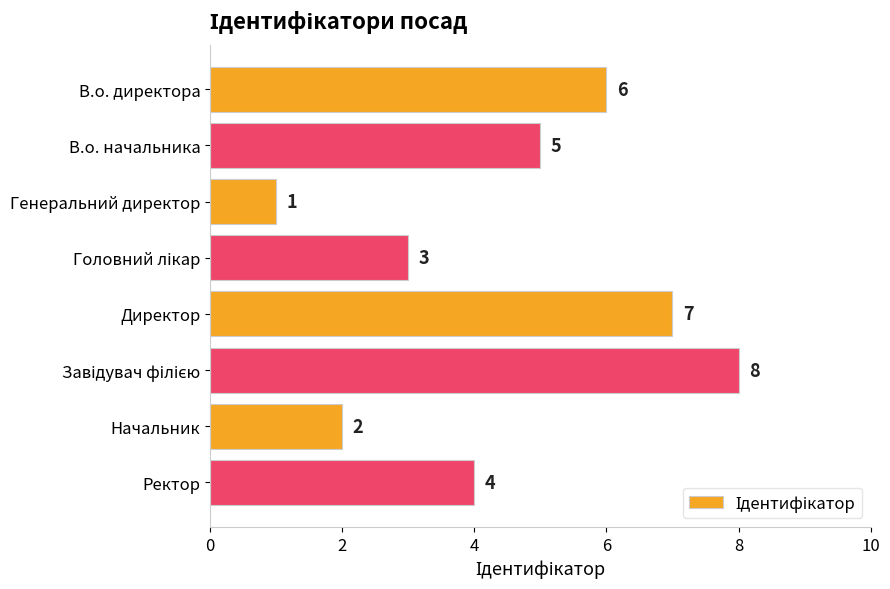

What is the maximum value shown in the chart?

8